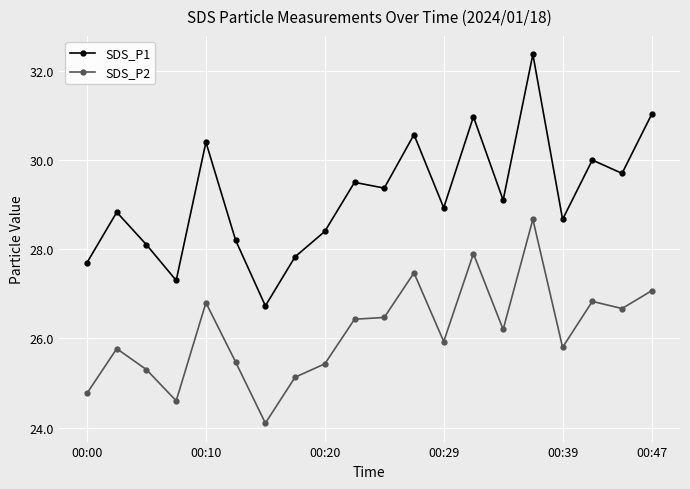

What is the value of the SDS_P1 point at the 10th from the left?

29.5